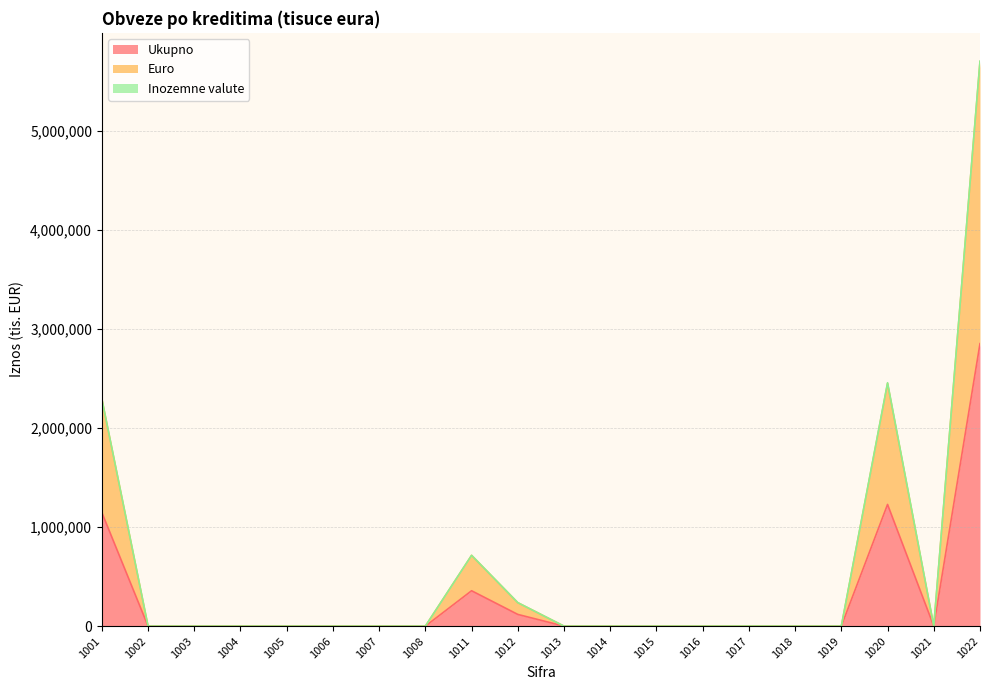

At how many categories does at least one series exceed 2934103?

1